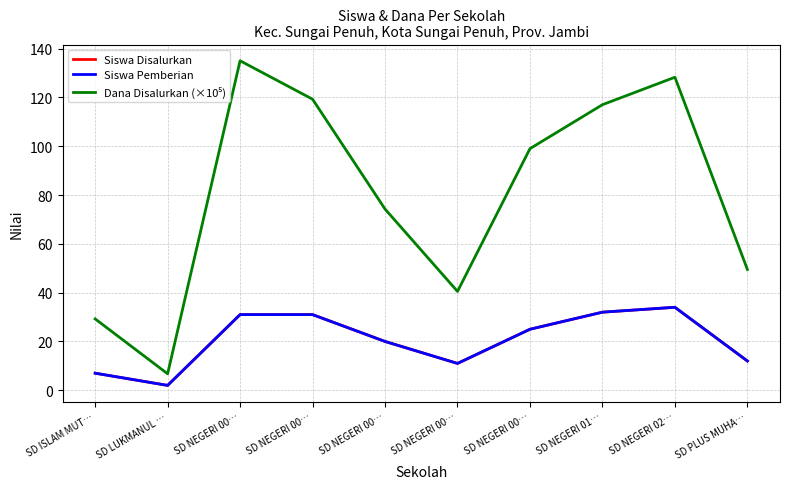

At which label does Siswa Disalurkan first exceed 25?

SD NEGERI 00…